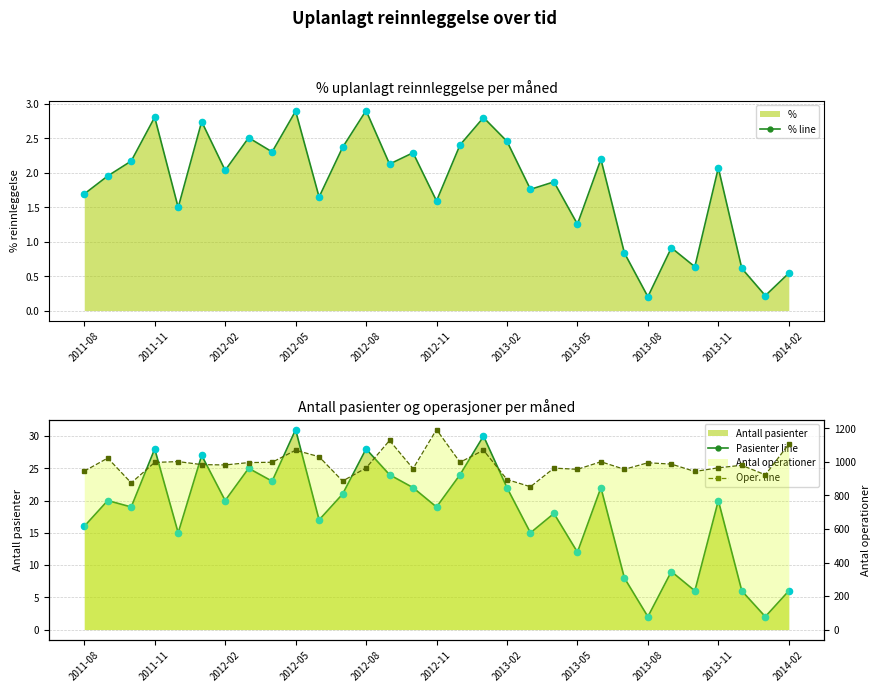

Which series has the largest Y range (max minus min)?

Oper. line